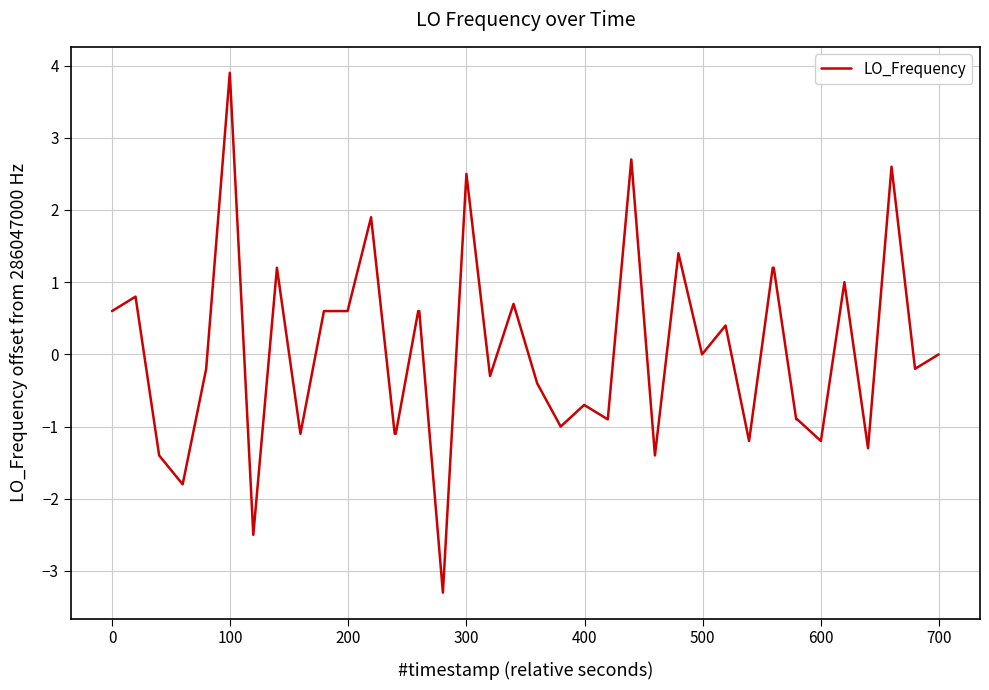

What is the difference between the maximum and minimum values?

7.2